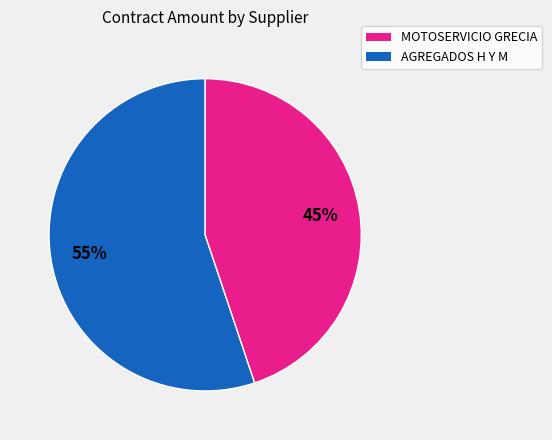

To the nearest percent, what is the average slice percentage?

50%